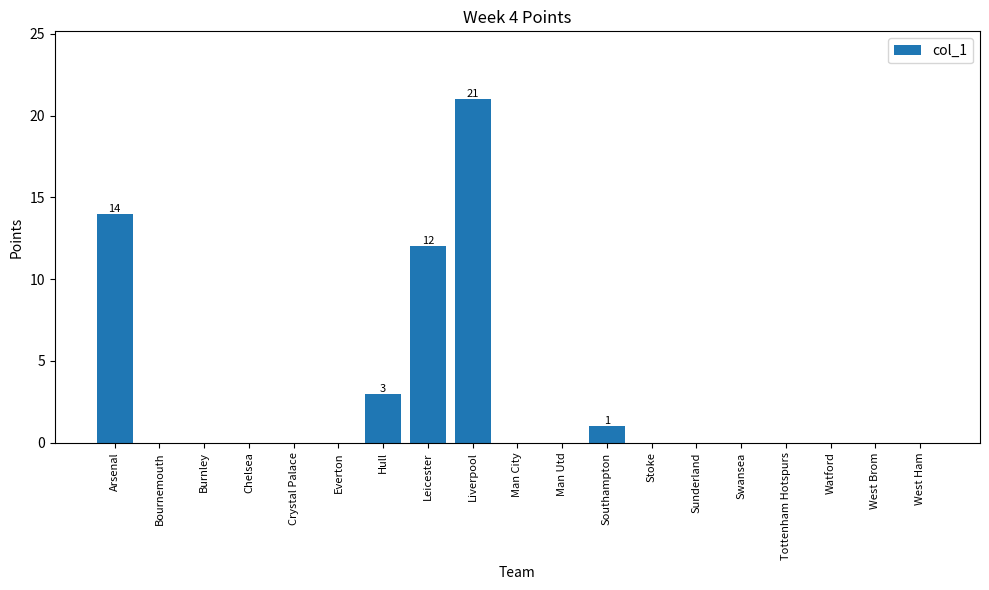

What is the greatest value displayed?

21